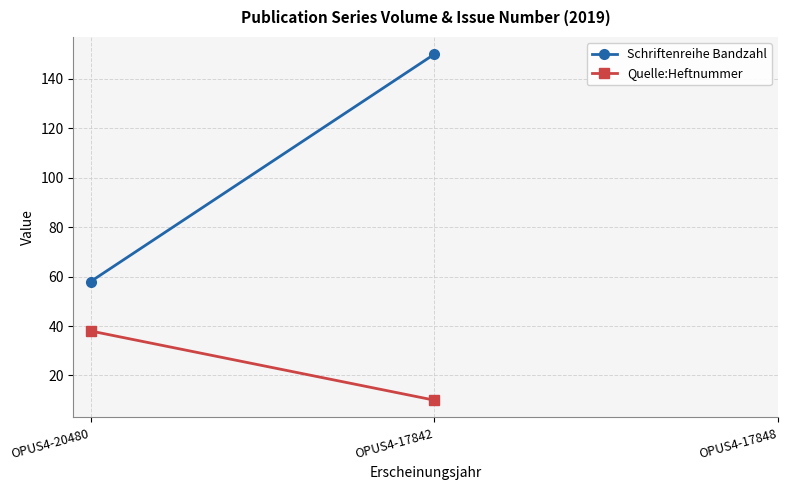

Rank the series at OPUS4-20480 from highest to lowest value.

Schriftenreihe Bandzahl, Quelle:Heftnummer